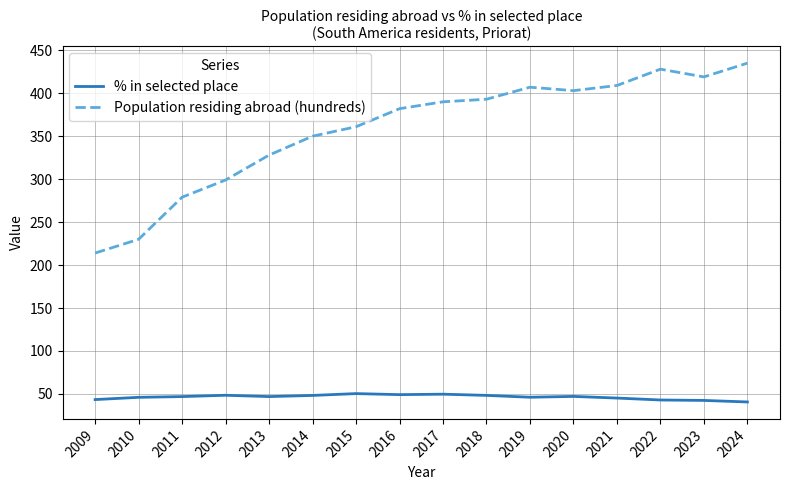

What is the approximate value of % in selected place at 2021?

45.2